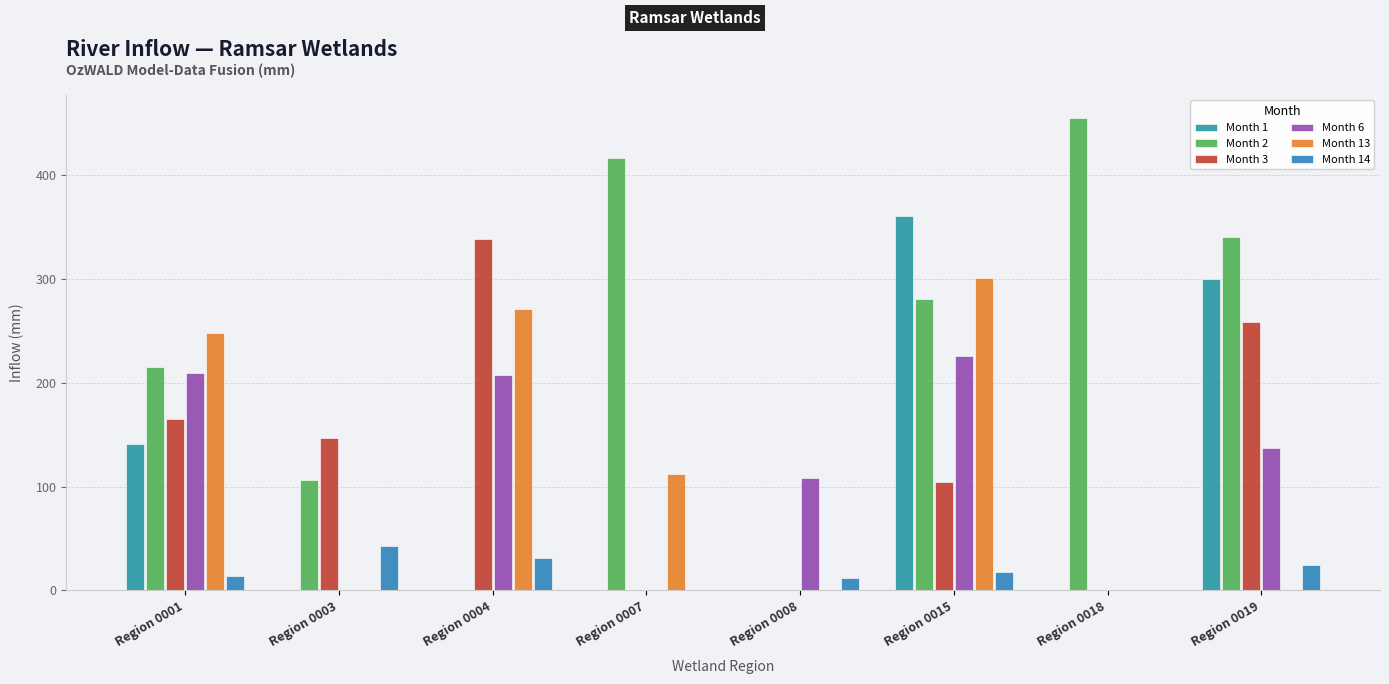

What is the maximum value shown in the chart?

454.8